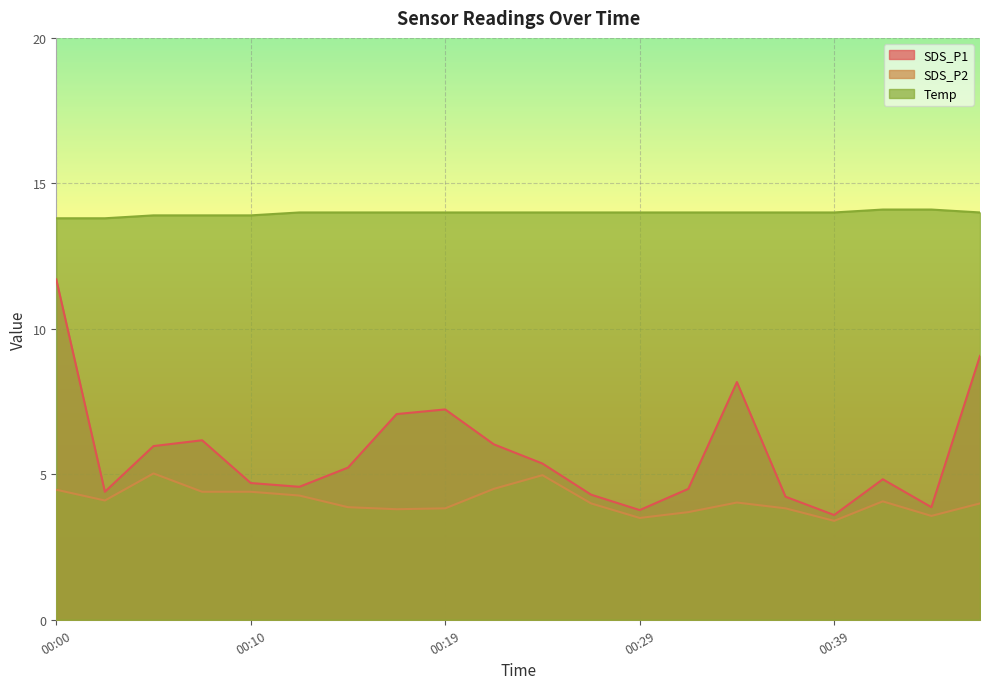

What is the value of the SDS_P1 point at the 14th from the left?

4.5